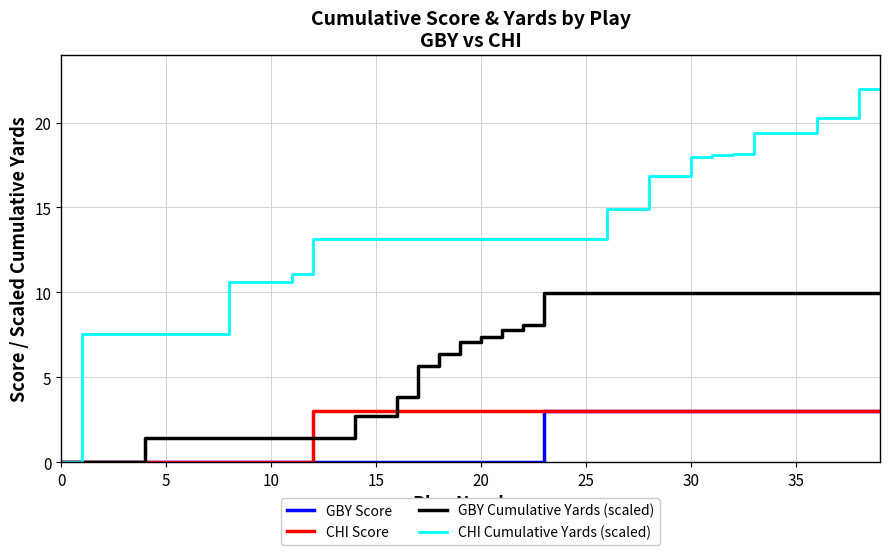

Which series has the largest range (max minus min)?

CHI Cumulative Yards (scaled)